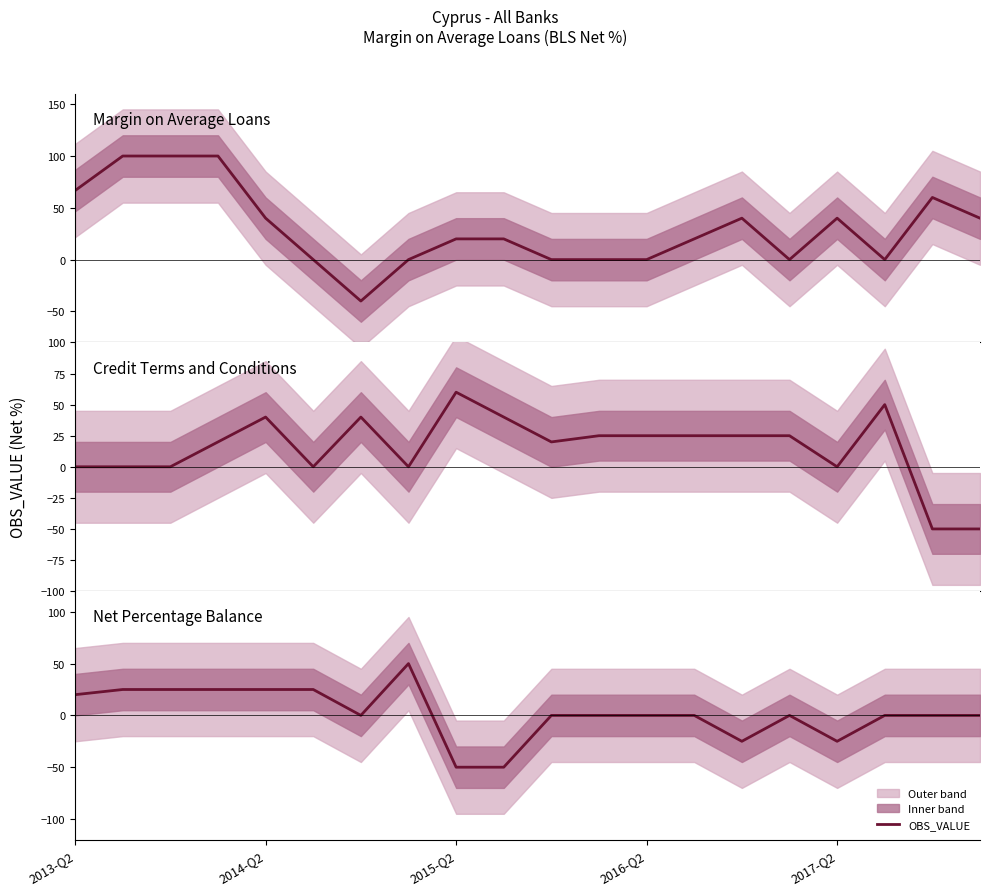

How many values exceed 0?

7